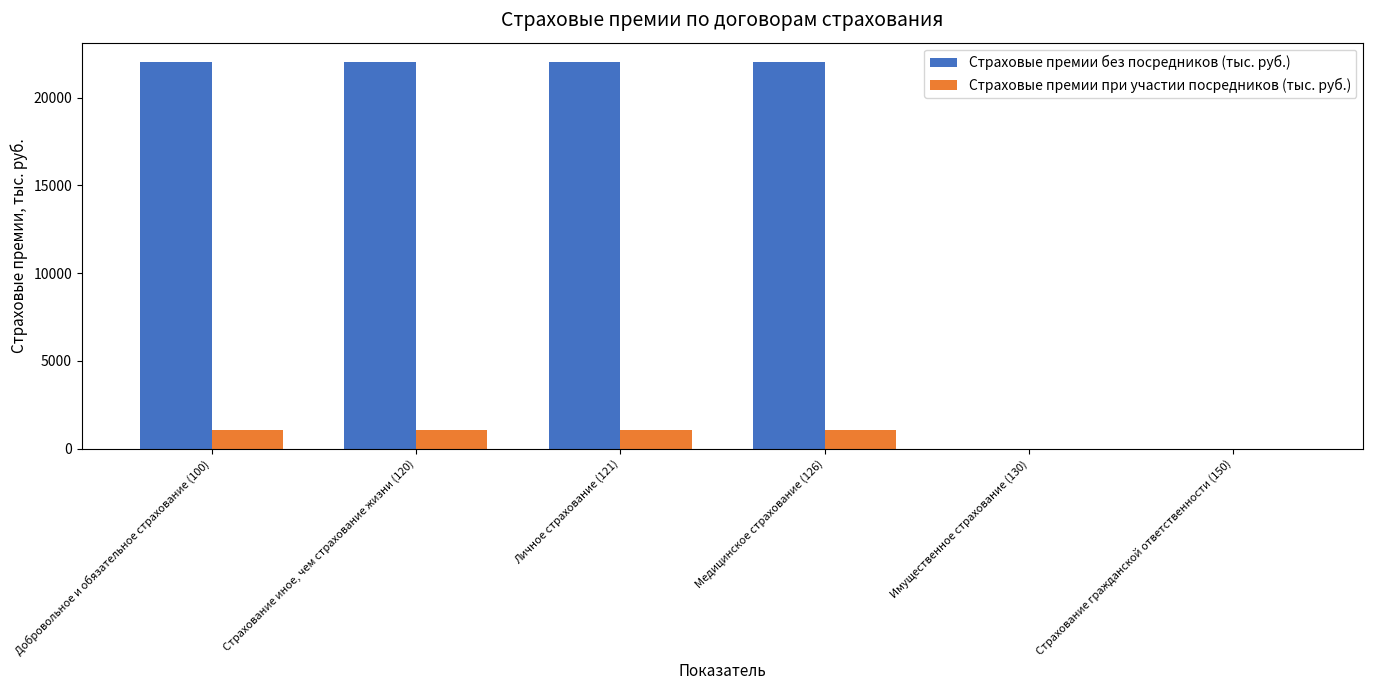

What is the highest value of the Страховые премии при участии посредников (тыс. руб.) series?

1089.0